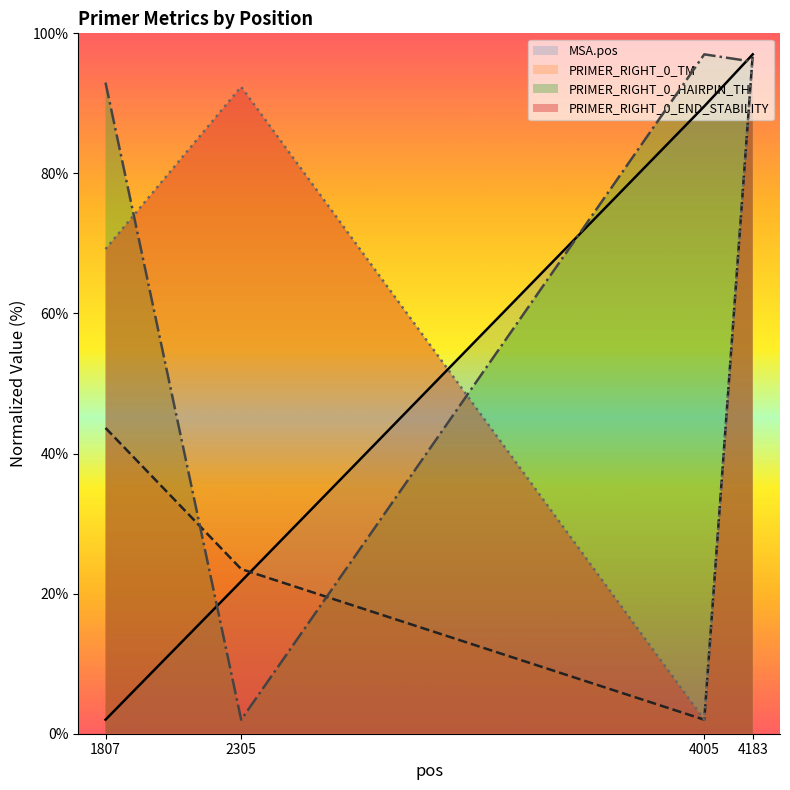

Between 1807 and 4005, which is larger?

4005